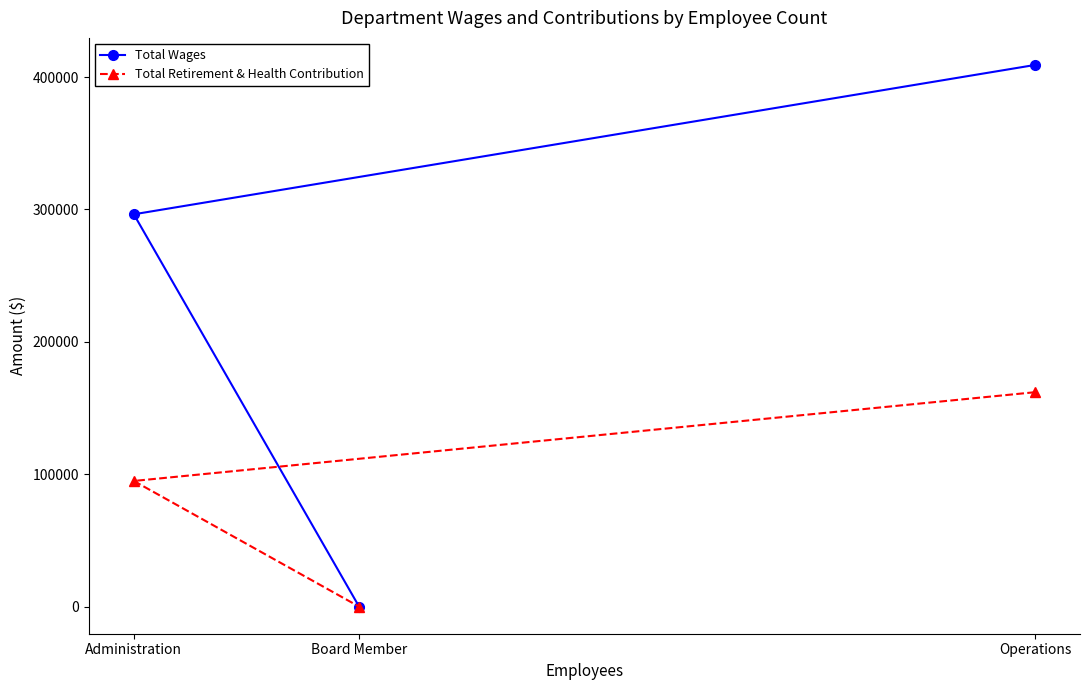

Which label corresponds to the smallest value in the chart?

Board Member